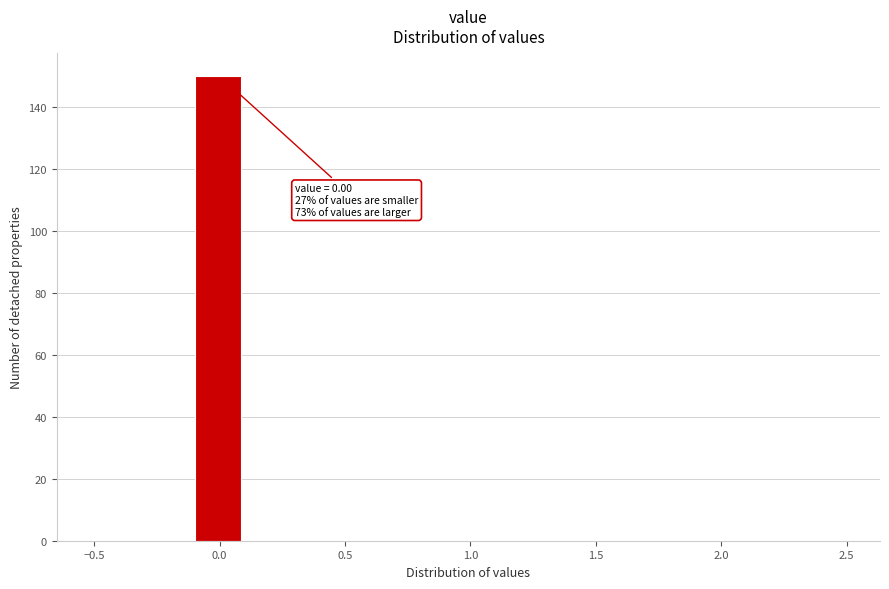

Which range on the x-axis has the tallest bar?

-0.1 to 0.1